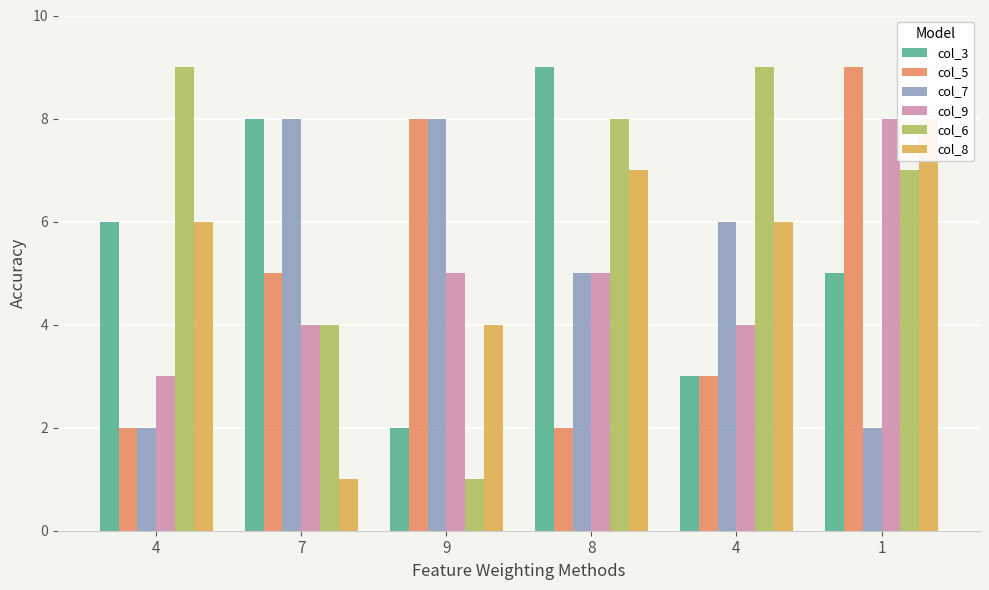

Does the chart contain any negative values?

No